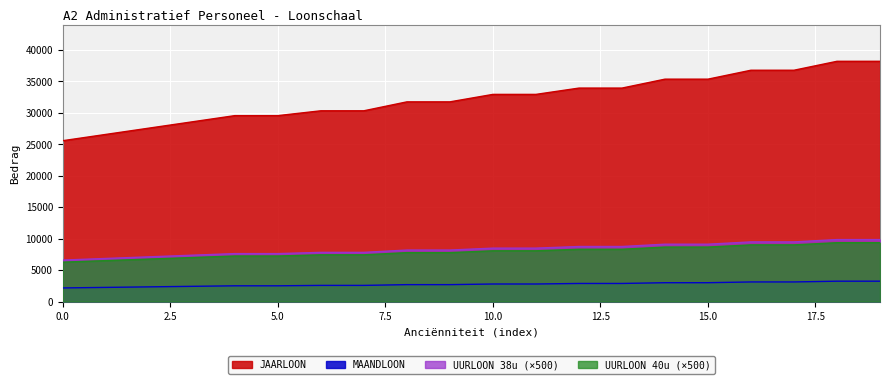

At how many categories does at least one series exceed 34809?

6